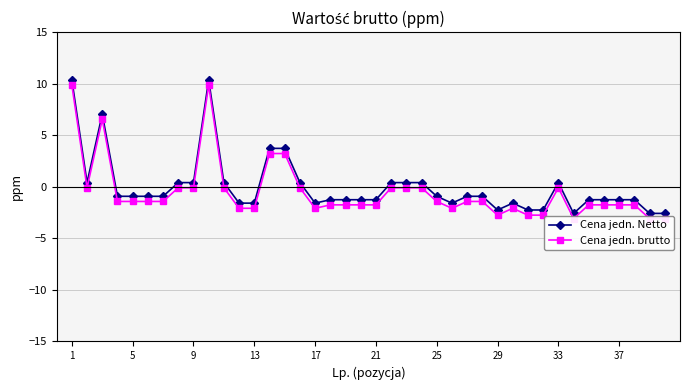

How many series are shown in this chart?

2